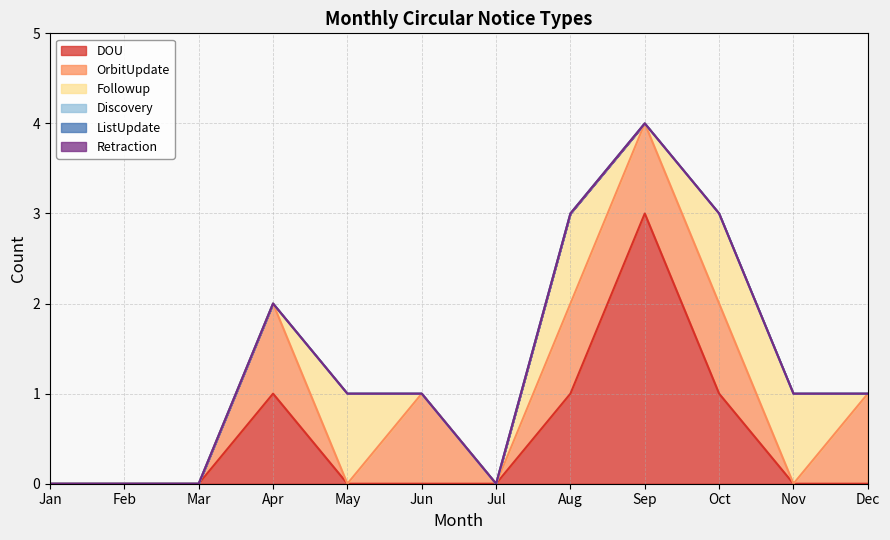

True or false: ListUpdate has more than 1 interior local peaks.

False